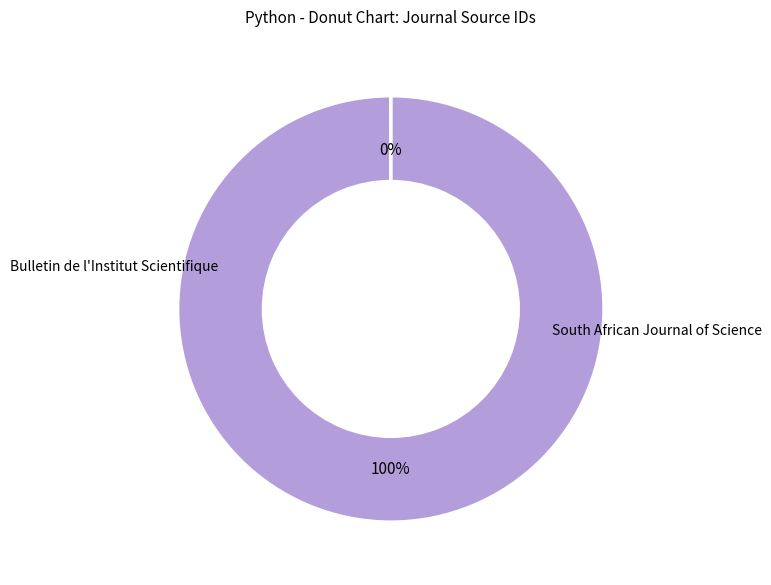

To the nearest percent, what is the difference between the largest and smallest slice percentages?

100%